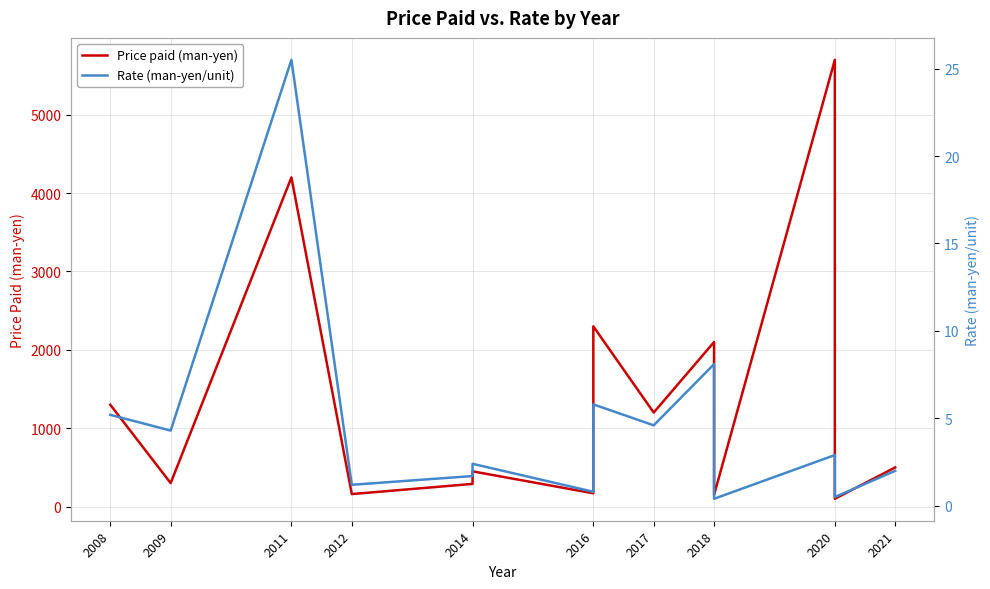

What is the value of the Rate (man-yen/unit) point at the 18th from the left?

2.0